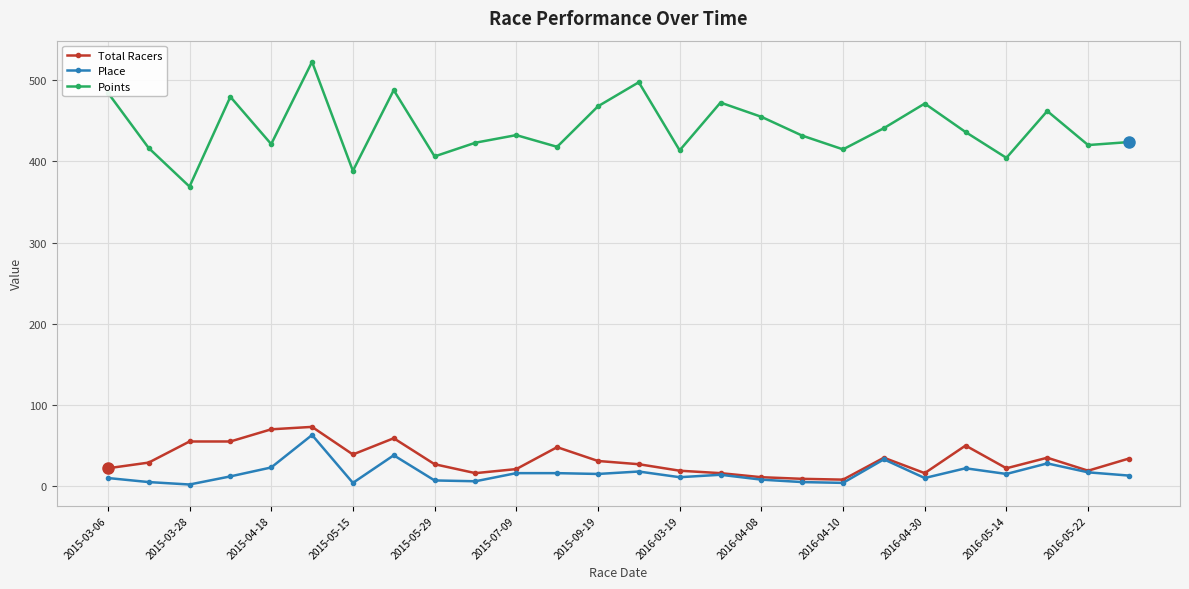

What is the minimum value for Points?

369.0